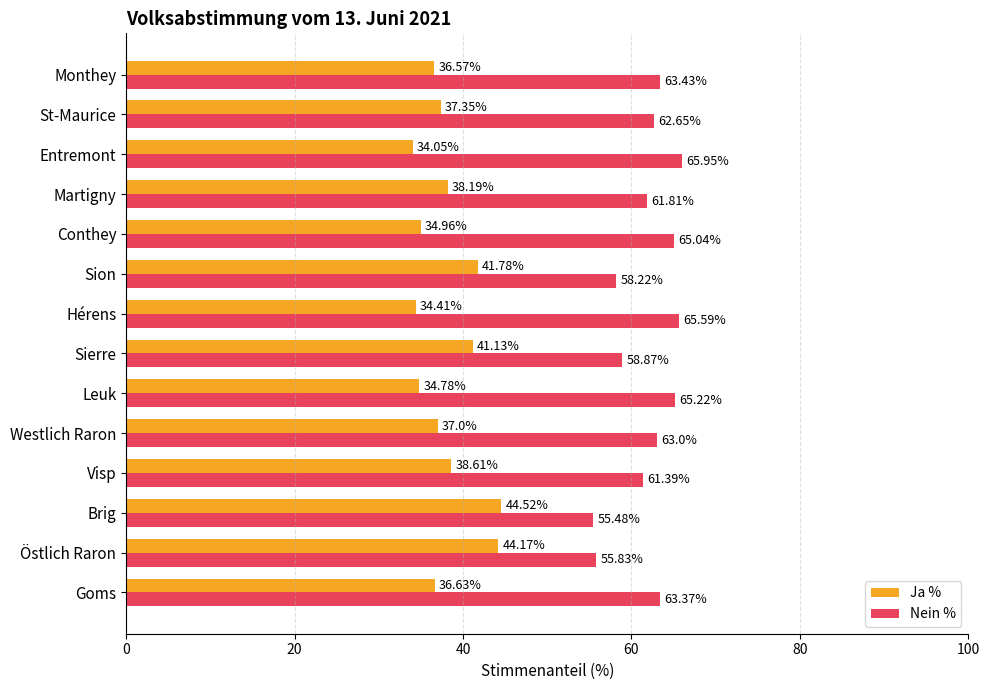

What is the average value of the Nein % series?

61.8